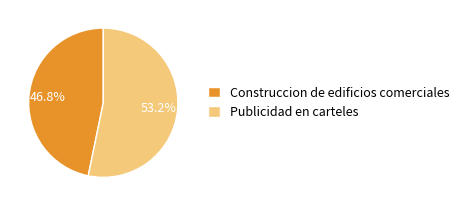

What is the smallest slice in the pie chart?

Construccion de edificios comerciales